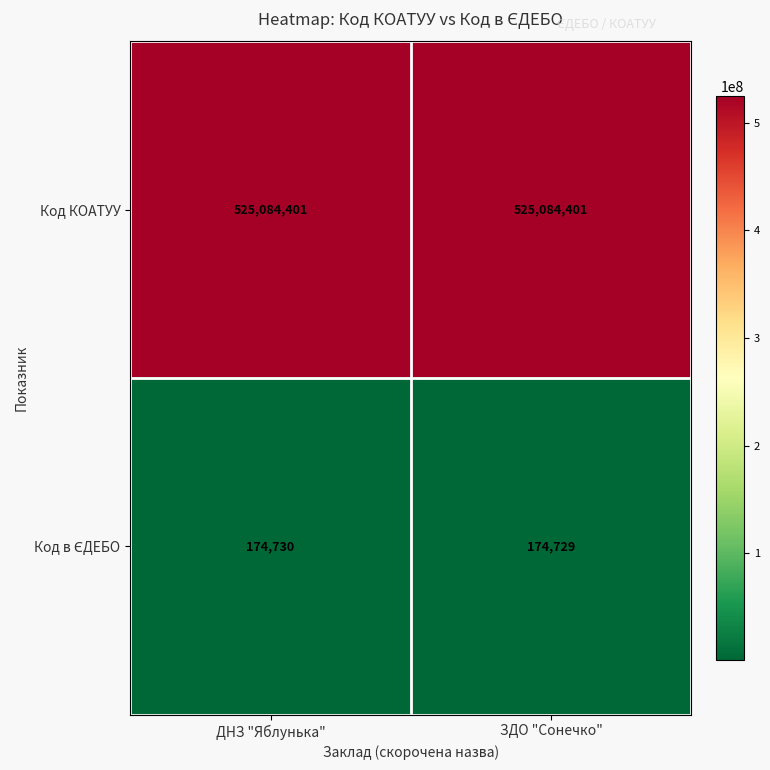

The Код КОАТУУ series shows 525084401 at ЗДО "Сонечко". True or false?

True